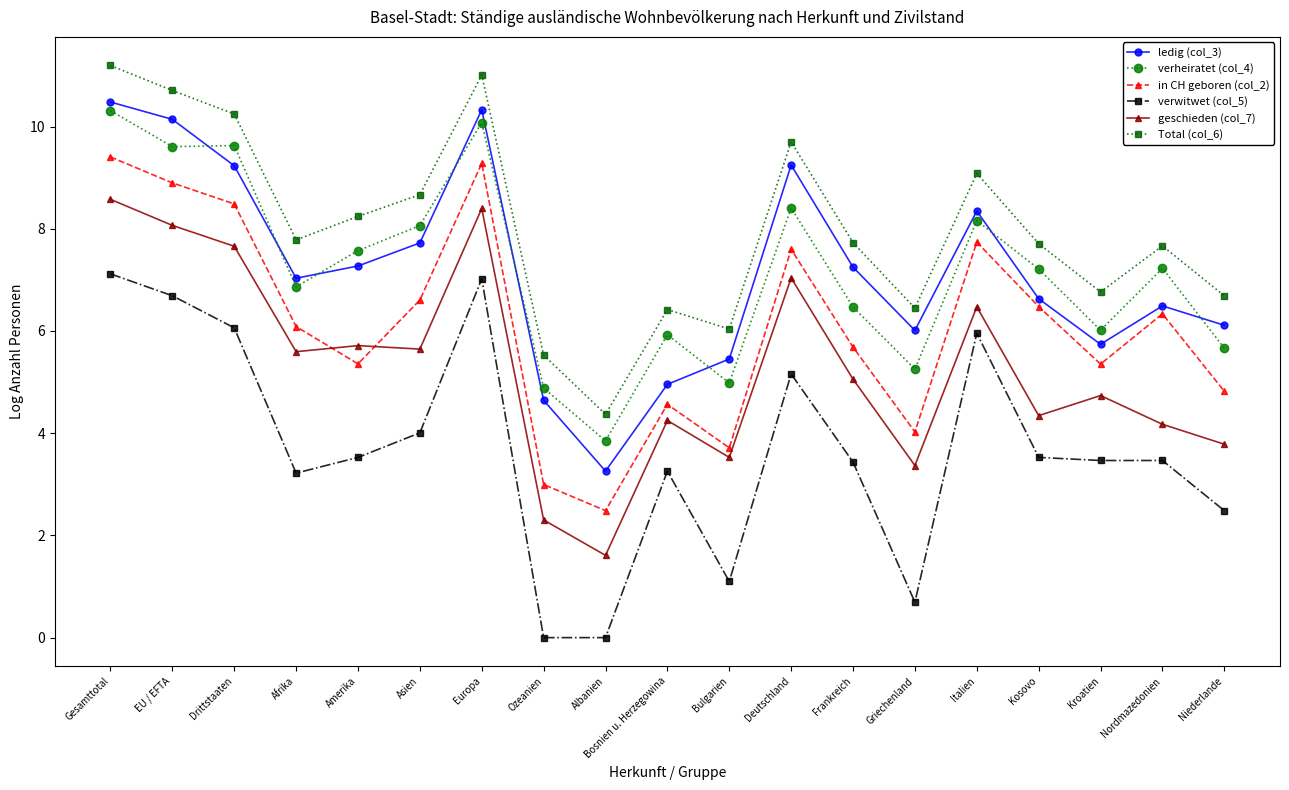

What is the maximum value for verwitwet (col_5)?

7.1